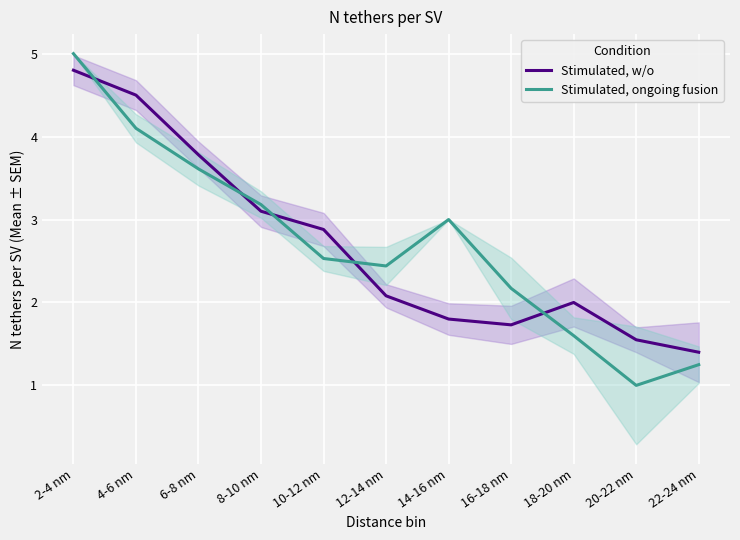

Where is Stimulated, ongoing fusion nearest to the value 3?

14-16 nm